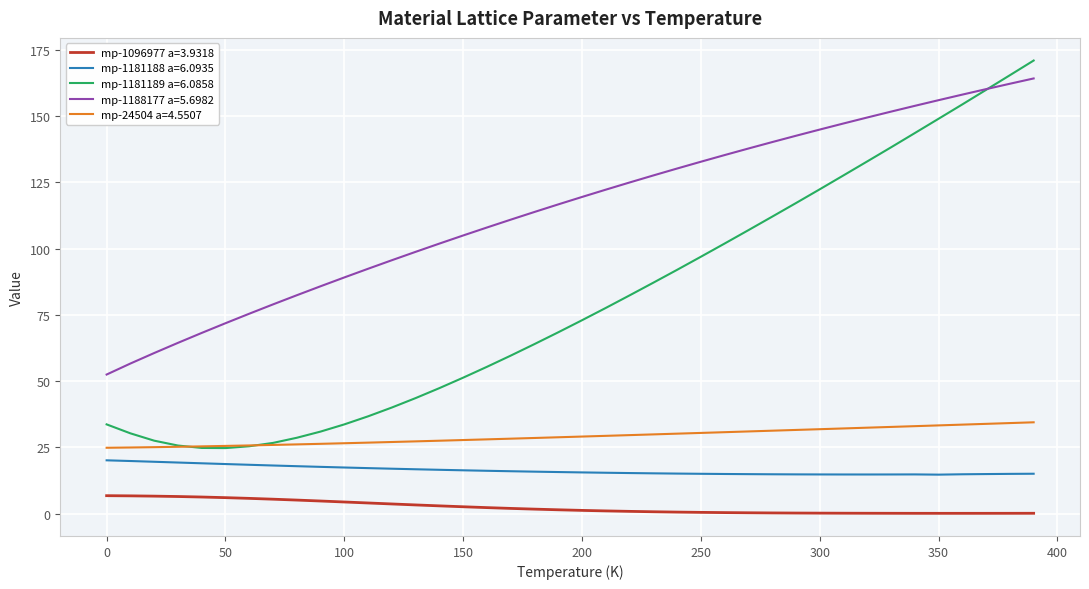

True or false: mp-1181188 a=6.0935 and mp-1096977 a=3.9318 intersect in this chart.

False